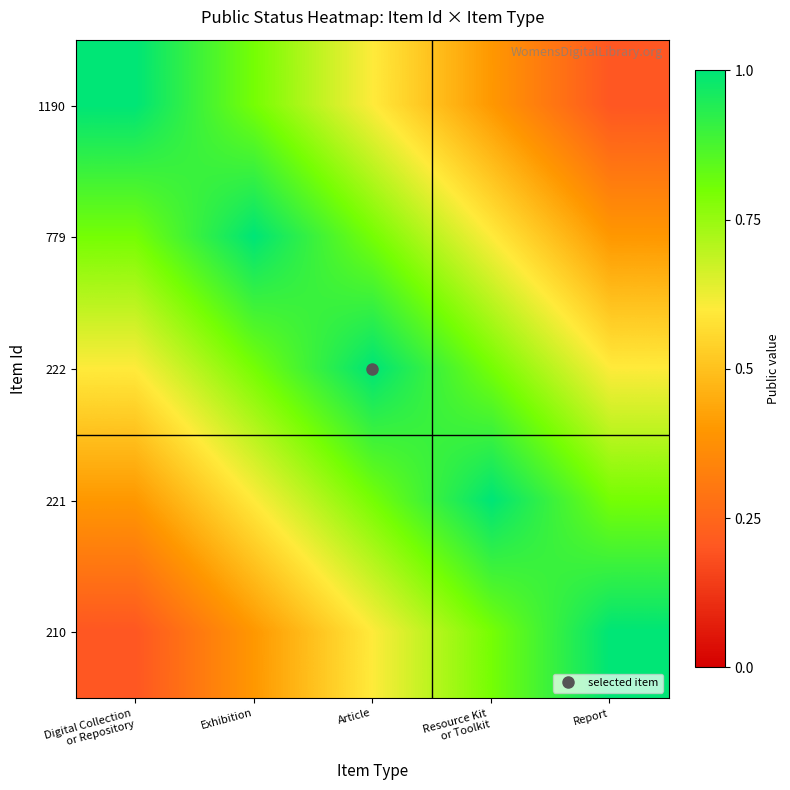

Which series has the largest range (max minus min)?

1190